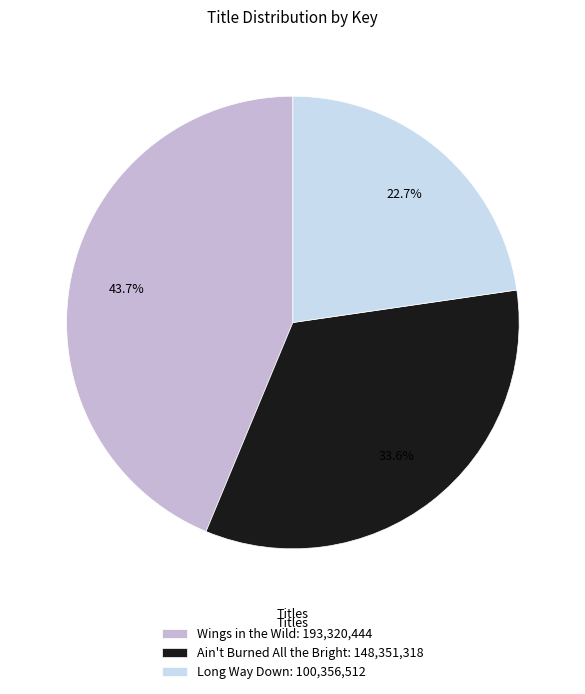

What is the smallest slice in the pie chart?

Long Way Down